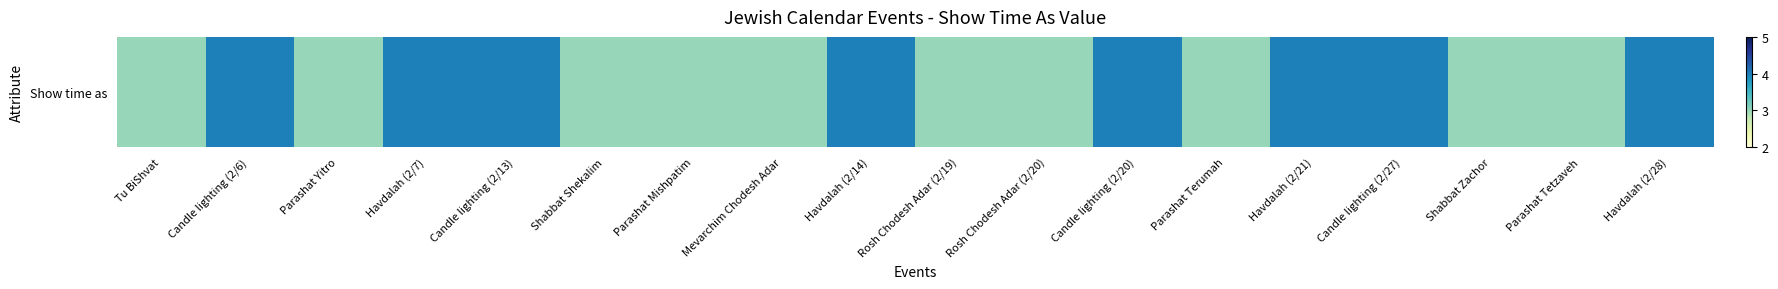

Rank the categories by value from lowest to highest.

Tu BiShvat, Parashat Yitro, Shabbat Shekalim, Parashat Mishpatim, Mevarchim Chodesh Adar, Rosh Chodesh Adar (2/19), Rosh Chodesh Adar (2/20), Parashat Terumah, Shabbat Zachor, Parashat Tetzaveh, Candle lighting (2/6), Havdalah (2/7), Candle lighting (2/13), Havdalah (2/14), Candle lighting (2/20), Havdalah (2/21), Candle lighting (2/27), Havdalah (2/28)